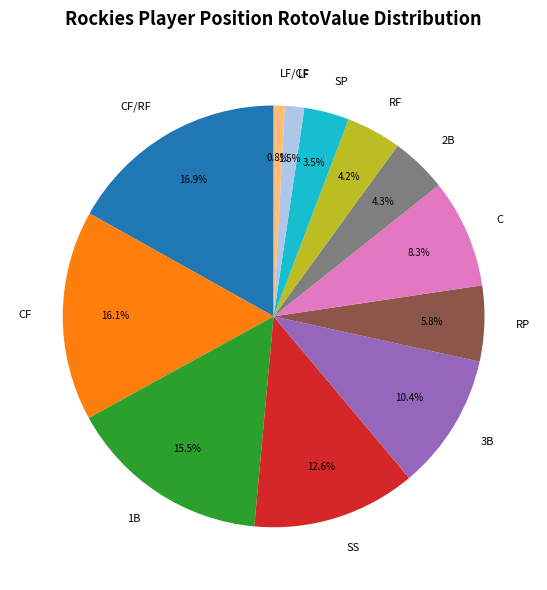

What is the largest slice in the pie chart?

CF/RF